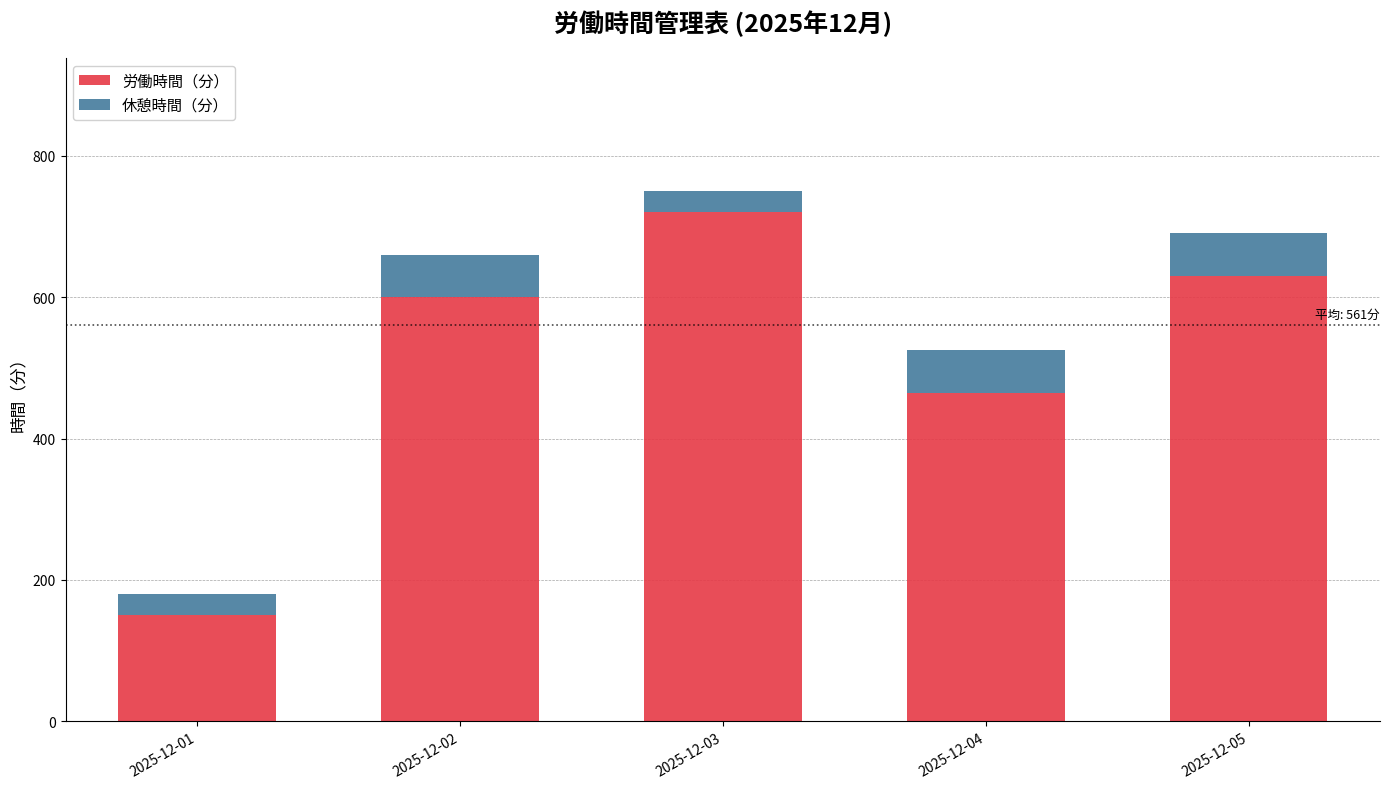

The 労働時間（分） series shows 150 at 2025-12-01. True or false?

True